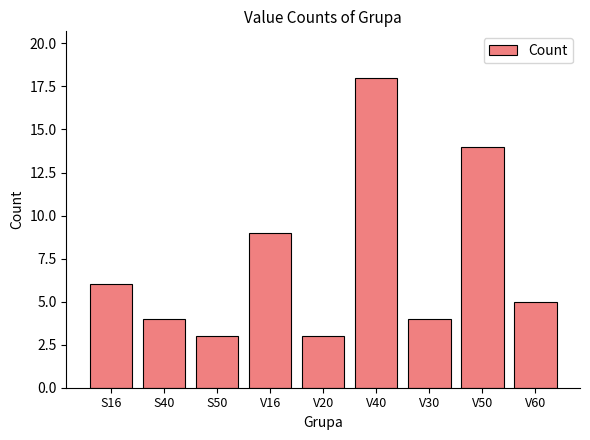

Reading right to left, what are all the values shown in this chart?

V60=5	V50=14	V30=4	V40=18	V20=3	V16=9	S50=3	S40=4	S16=6